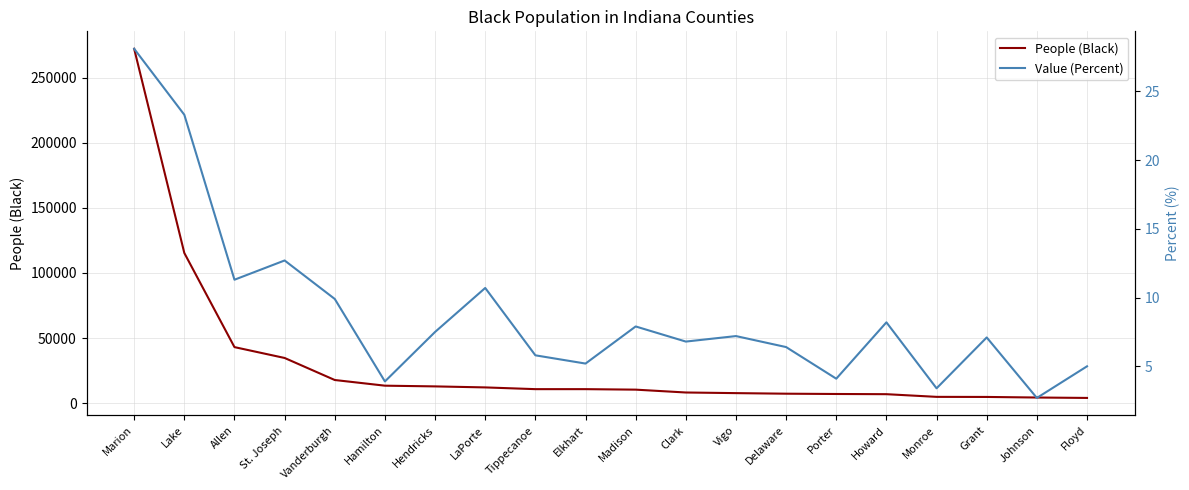

Reading left to right, transcribe all the data shown in this chart.

People (Black): 272203.0	115311.0	43004.0	34665.0	17731.0	13377.0	12826.0	12044.0	10711.0	10708.0	10329.0	8139.0	7654.0	7217.0	6991.0	6842.0	4786.0	4721.0	4280.0	3963.0
Value (Percent): 28.1	23.3	11.3	12.7	9.9	3.9	7.5	10.7	5.8	5.2	7.9	6.8	7.2	6.4	4.1	8.2	3.4	7.1	2.7	5.0